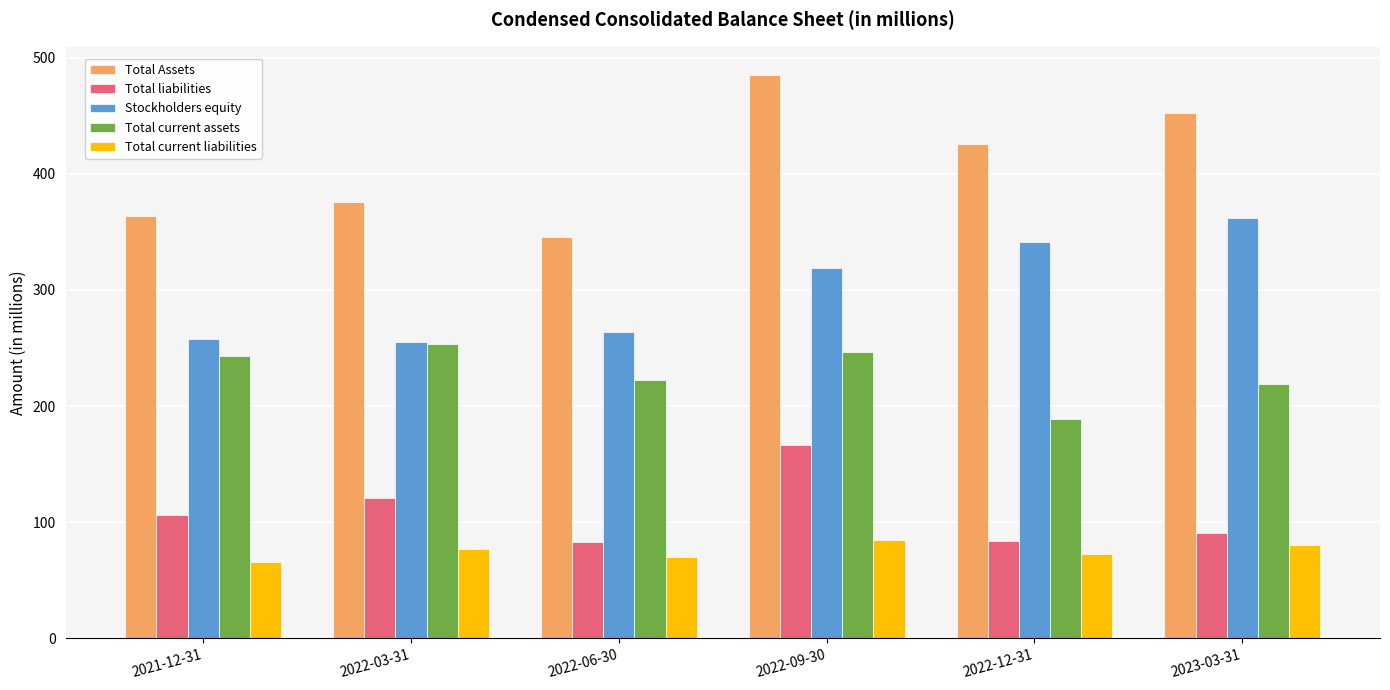

What is the lowest value of the Total liabilities series?

82.5